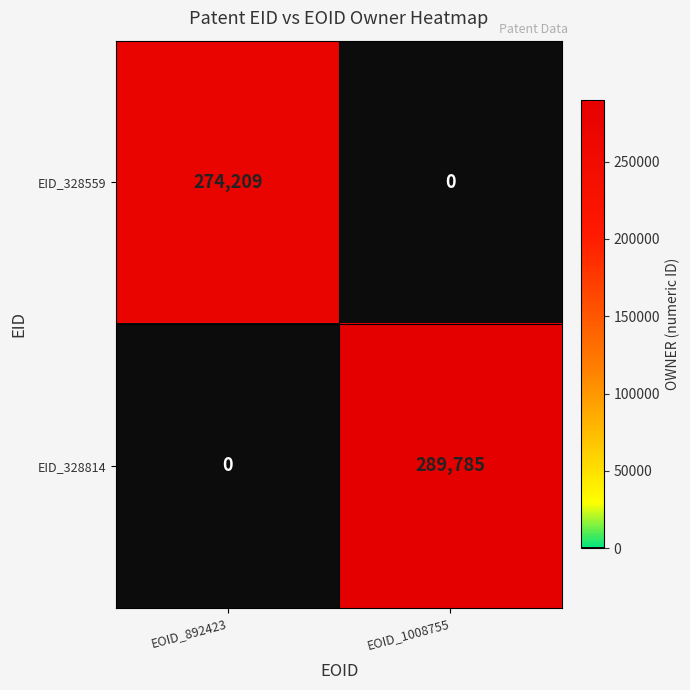

What is the difference between the highest and lowest values at EOID_892423?

274209